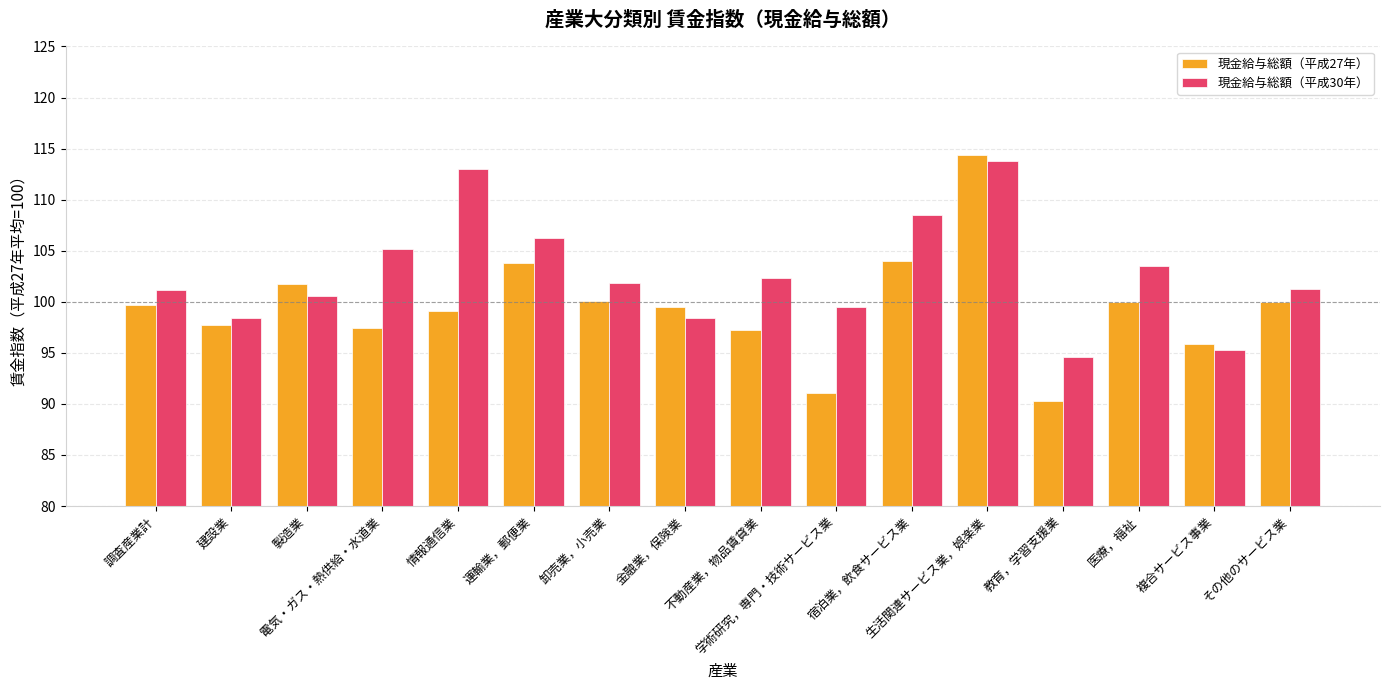

Does the chart contain any negative values?

No